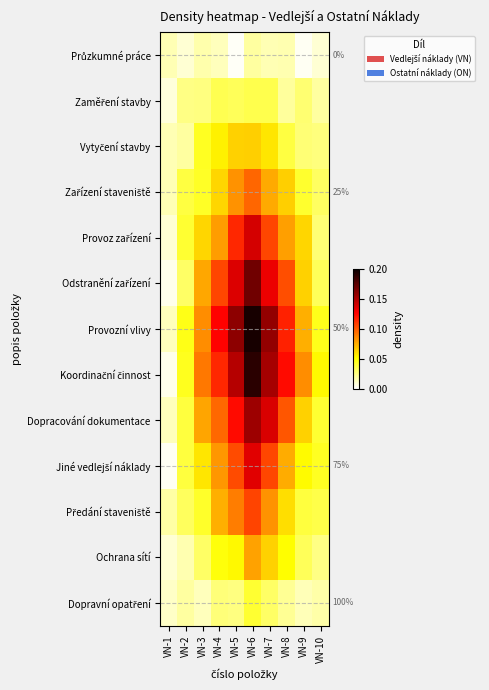

What is the spread (max minus min) of values at VN-7?

0.1